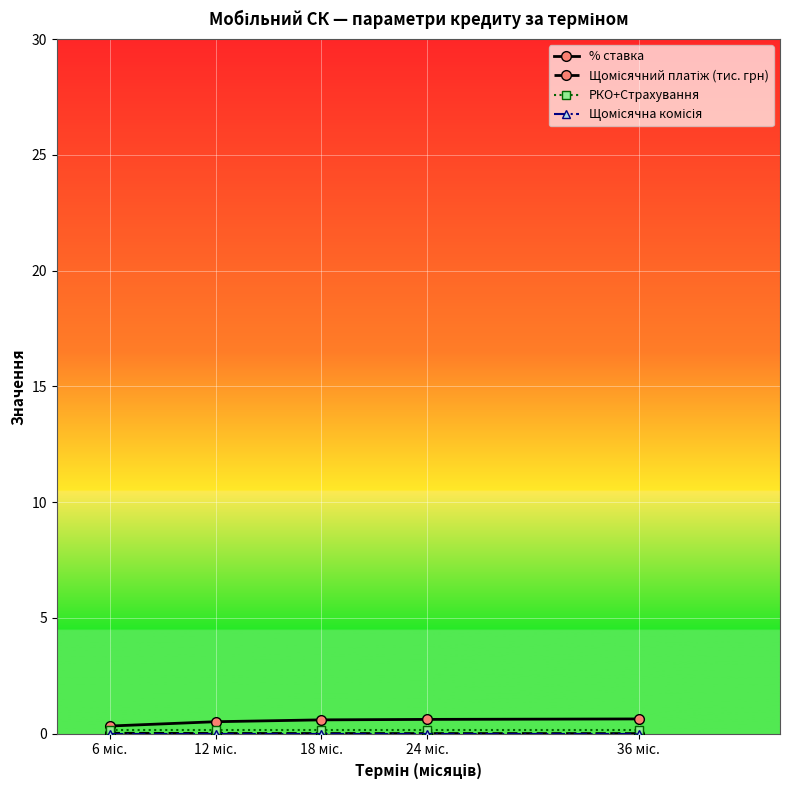

Reading left to right, what are all the values shown in this chart?

% ставка: 6 міс.=0.3	12 міс.=0.5	18 міс.=0.6	24 міс.=0.6	36 міс.=0.6
Щомісячний платіж (тис. грн): 6 міс.=0.0	12 міс.=0.0	18 міс.=0.0	24 міс.=0.0	36 міс.=0.0
РКО+Страхування: 6 міс.=0.1	12 міс.=0.1	18 міс.=0.1	24 міс.=0.1	36 міс.=0.1
Щомісячна комісія: 6 міс.=0.0	12 міс.=0.0	18 міс.=0.0	24 міс.=0.0	36 міс.=0.0